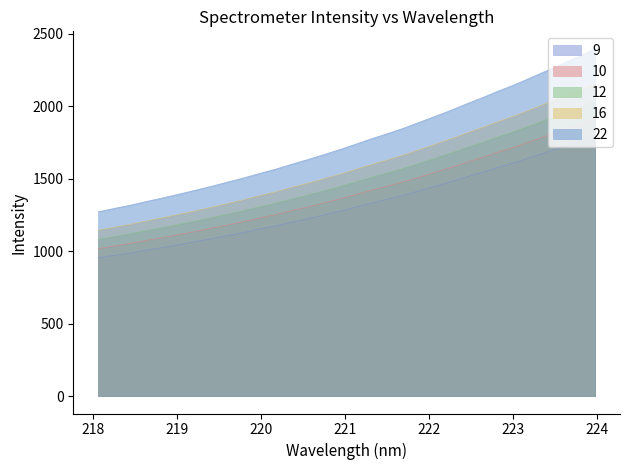

What is the smallest value displayed?

953.1